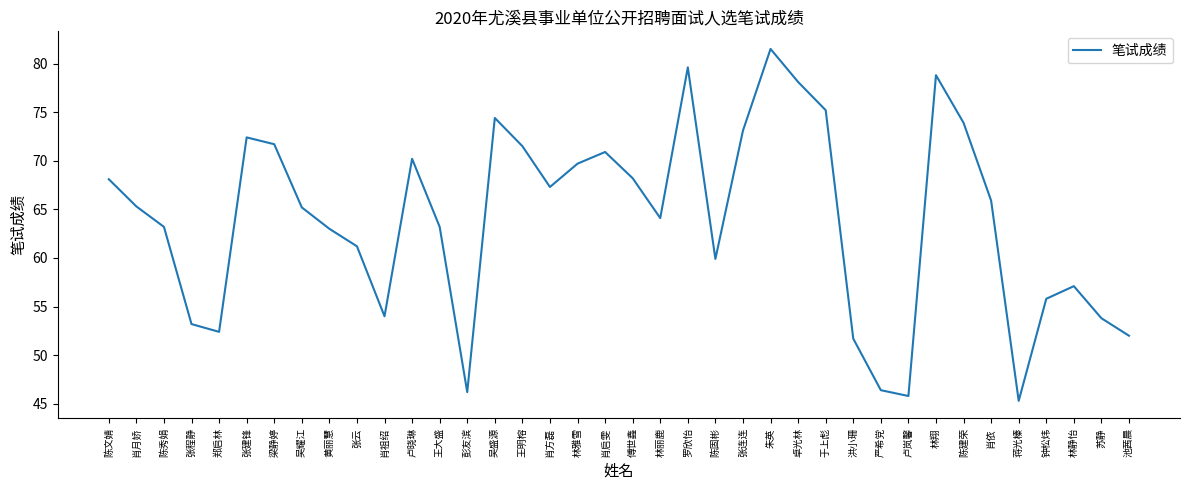

Read the value at 陈建荣.

73.9